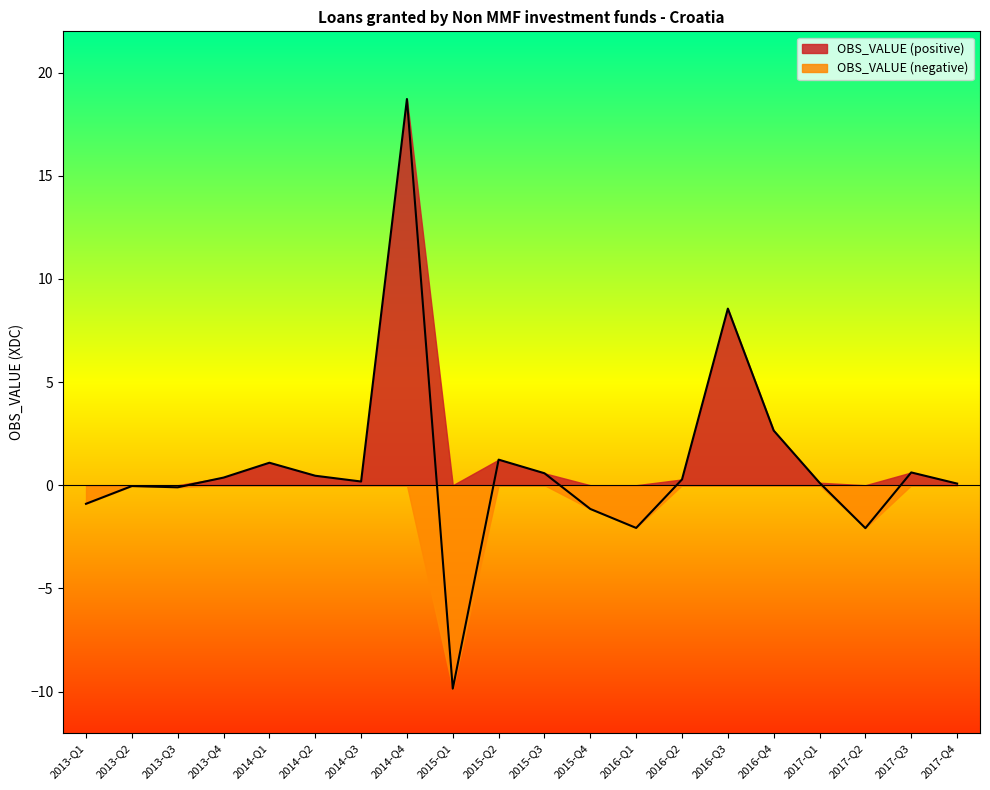

Reading right to left, list all the values displayed in this chart.

2017-Q4=0.1	2017-Q3=0.6	2017-Q2=-2.1	2017-Q1=0.1	2016-Q4=2.6	2016-Q3=8.6	2016-Q2=0.3	2016-Q1=-2.1	2015-Q4=-1.1	2015-Q3=0.6	2015-Q2=1.2	2015-Q1=-9.9	2014-Q4=18.7	2014-Q3=0.2	2014-Q2=0.5	2014-Q1=1.1	2013-Q4=0.4	2013-Q3=-0.1	2013-Q2=-0.0	2013-Q1=-0.9